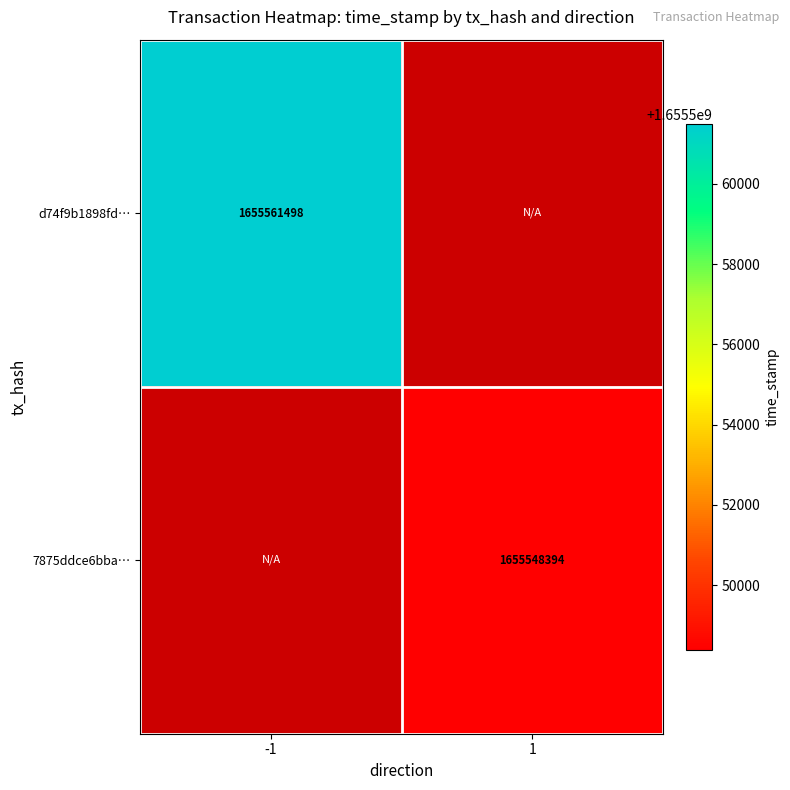

Is it true that 7875ddce6bba… equals 1655548394 at 1?

True